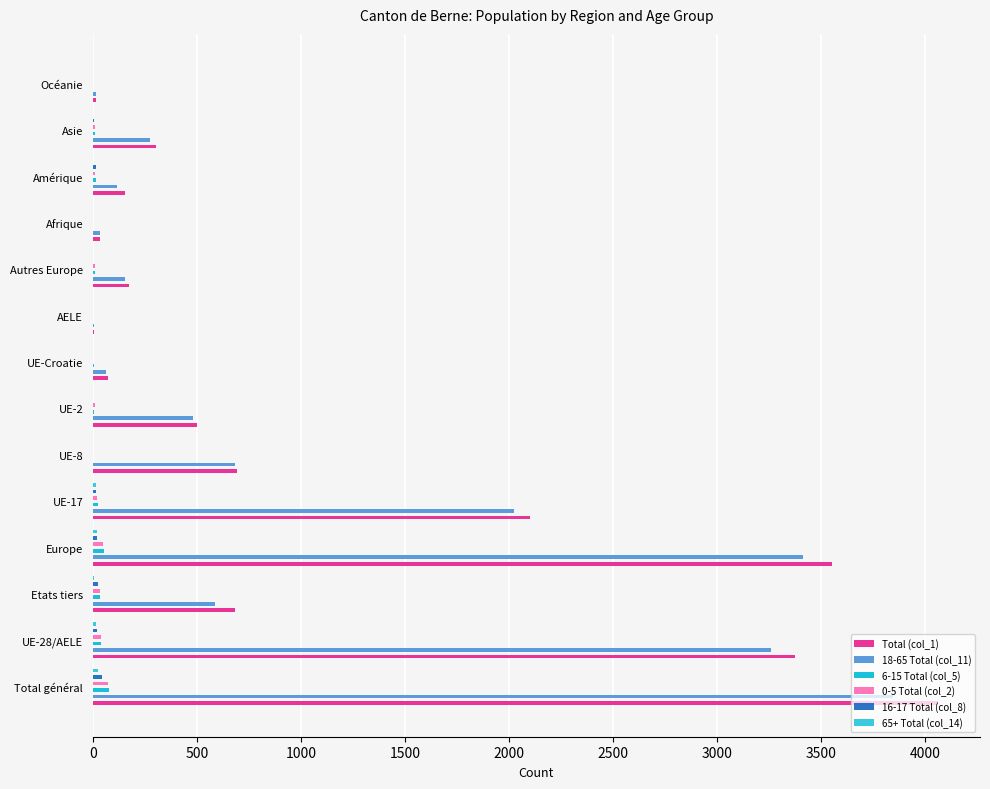

What is the average value of the Total (col_1) series?

1123